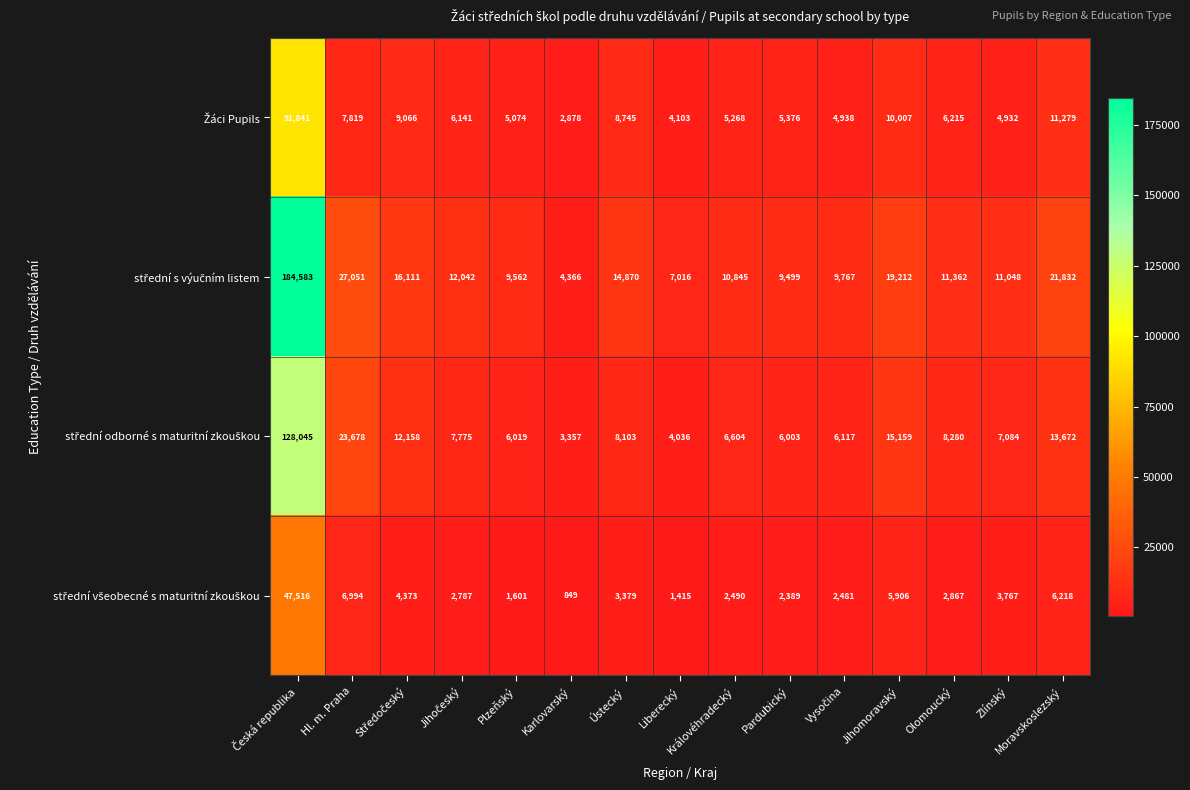

At which category does the chart reach its minimum across all series?

Karlovarský